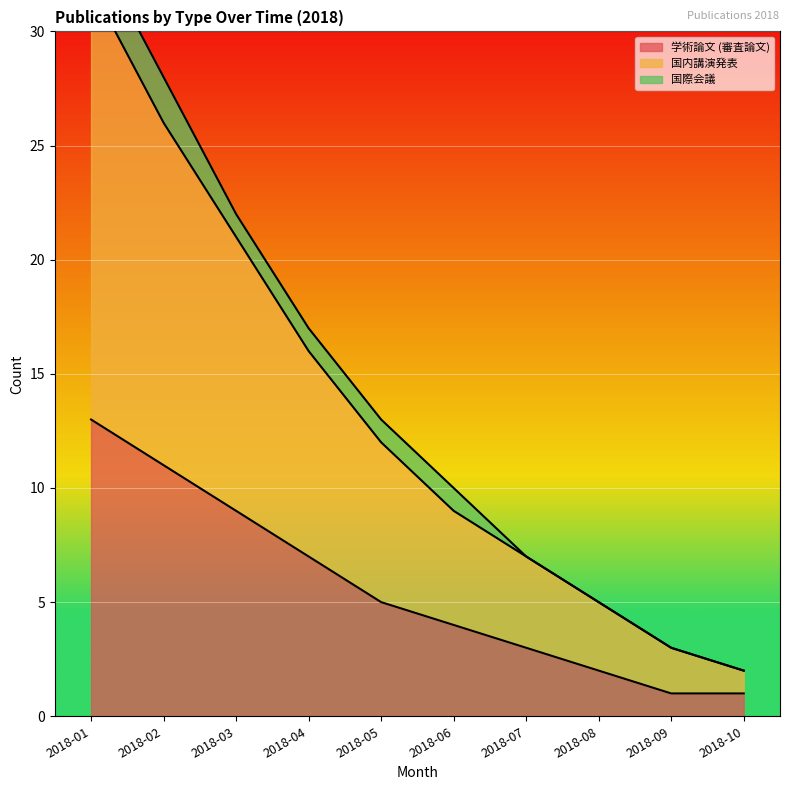

At which label does 学術論文 (審査論文) first exceed 5?

2018-01